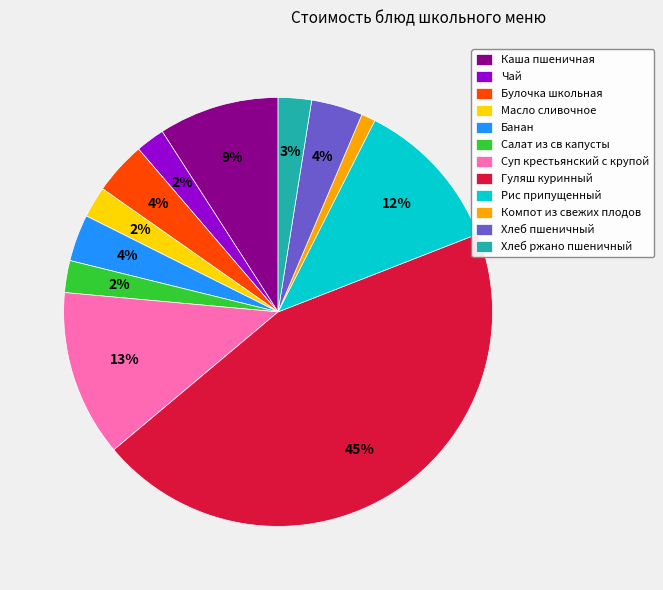

To the nearest percent, what is the difference between the largest and smallest slice percentages?

44%